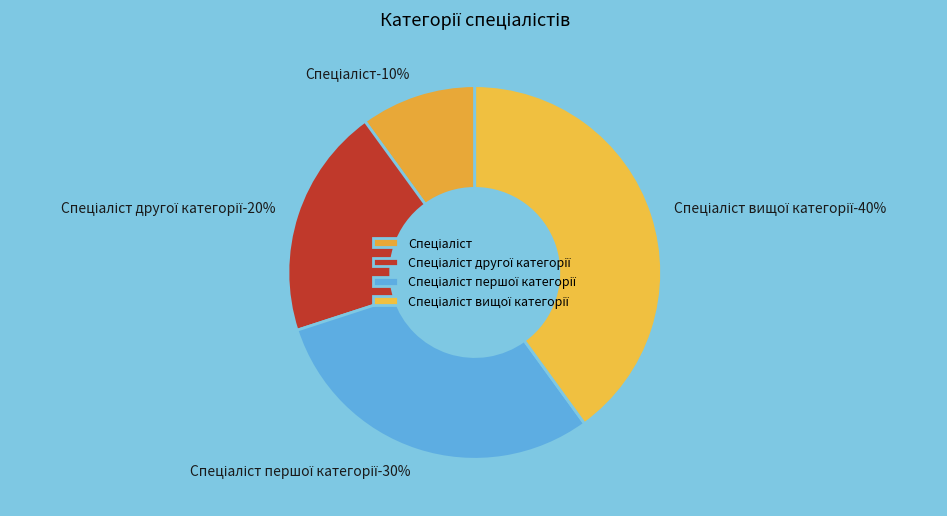

Does Спеціаліст другої категорії account for over 50% of the chart?

No